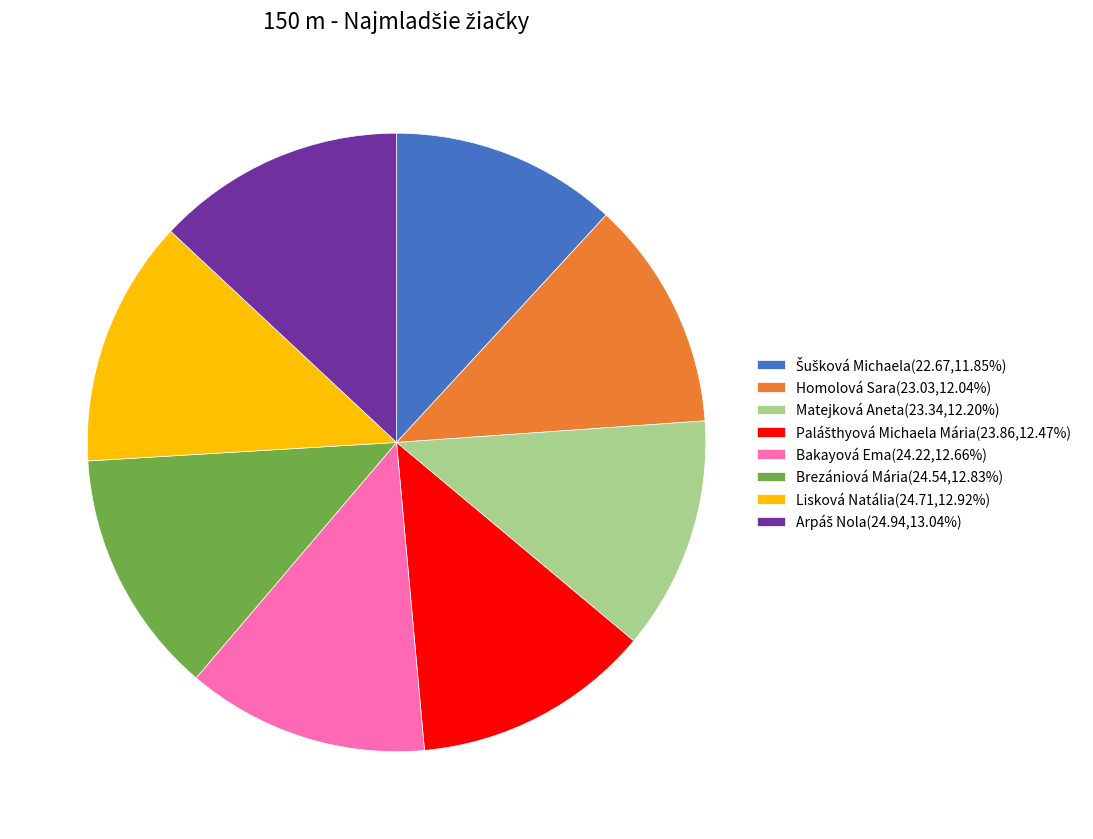

What is the ratio of the value at Matejková Aneta(23.34,12.20%) to the value at Lisková Natália(24.71,12.92%)?

0.9